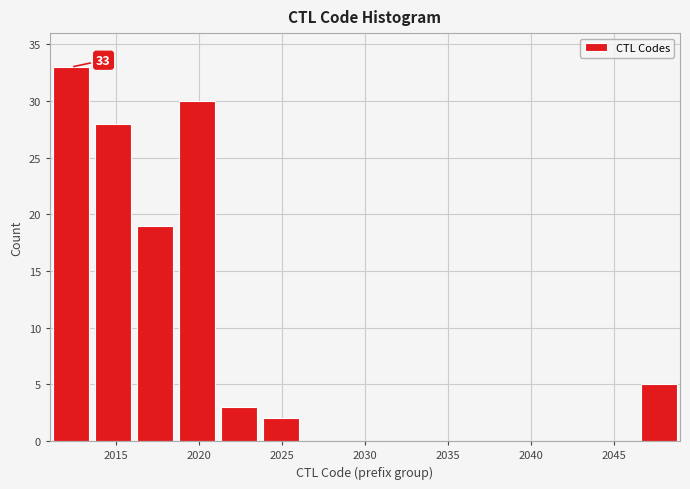

Over which range of the x-axis is the bar tallest?

2011.0 to 2013.5